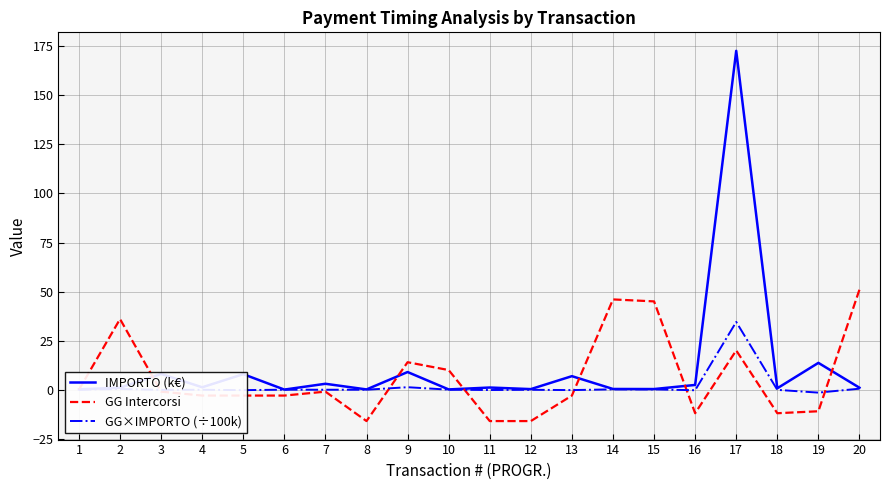

What are all the series names shown in the legend?

IMPORTO (k€), GG Intercorsi, GG×IMPORTO (÷100k)